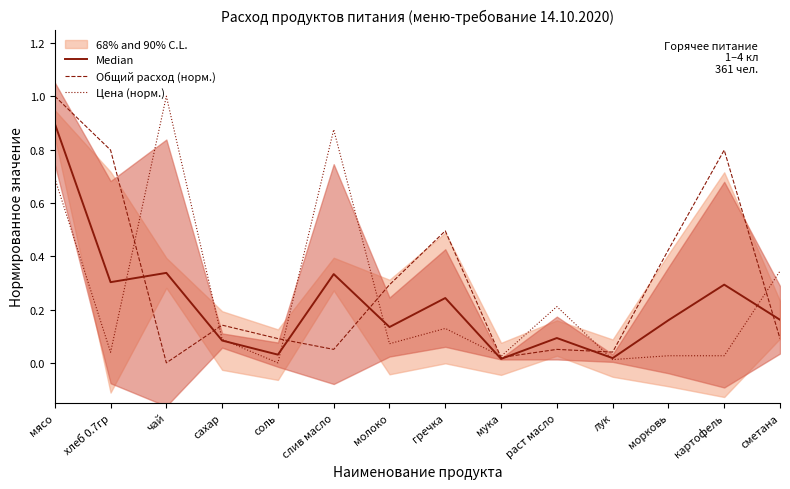

What are all the series names shown in the legend?

Median, Общий расход (норм.), Цена (норм.)